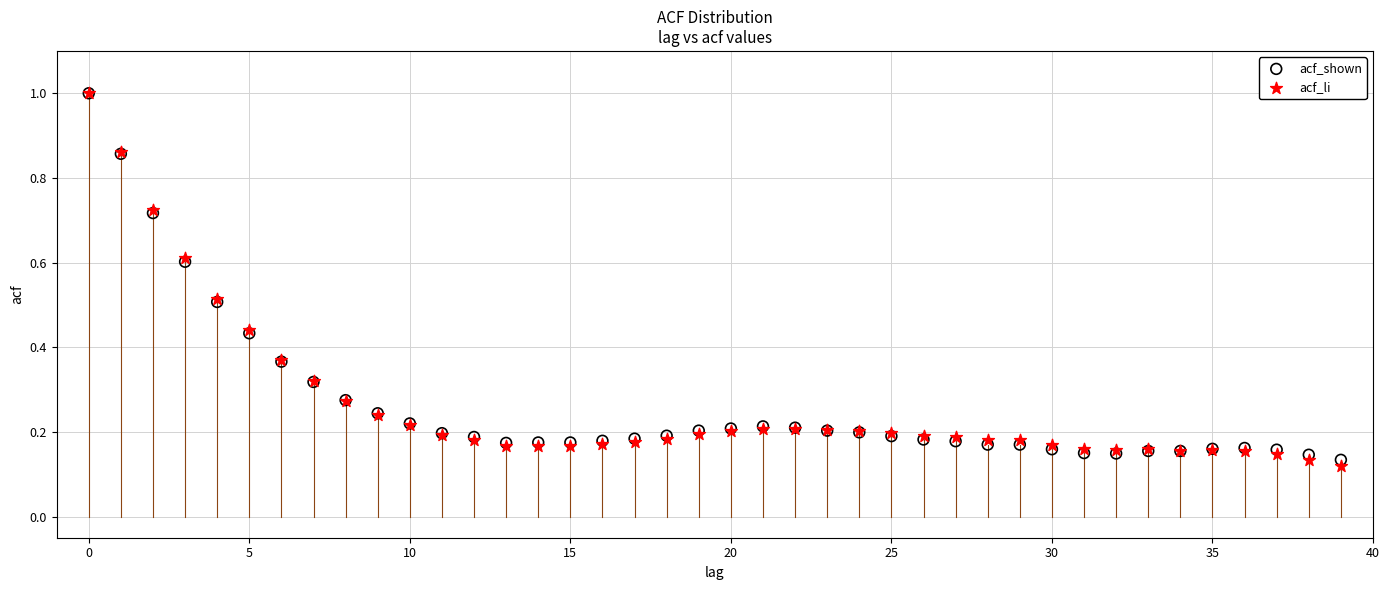

What are all the series names shown in the legend?

acf_shown, acf_li